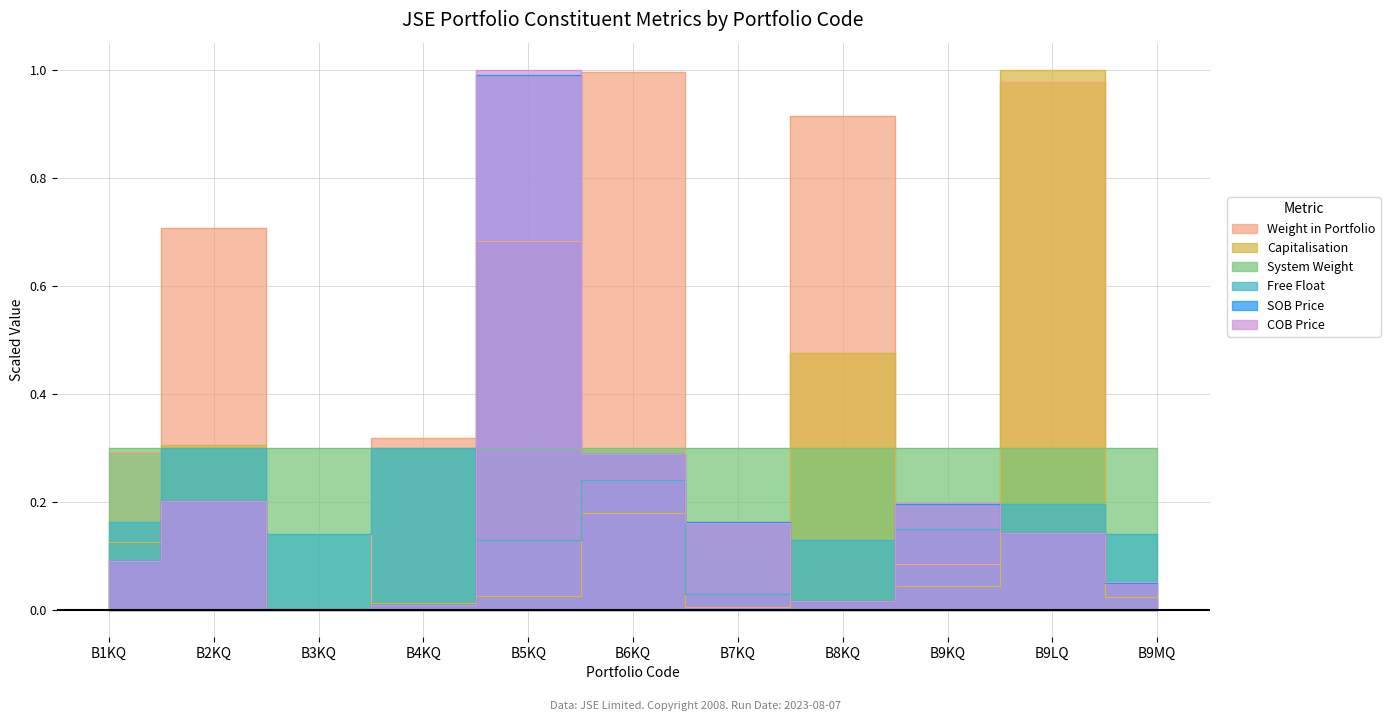

Which series has the largest range (max minus min)?

COB Price